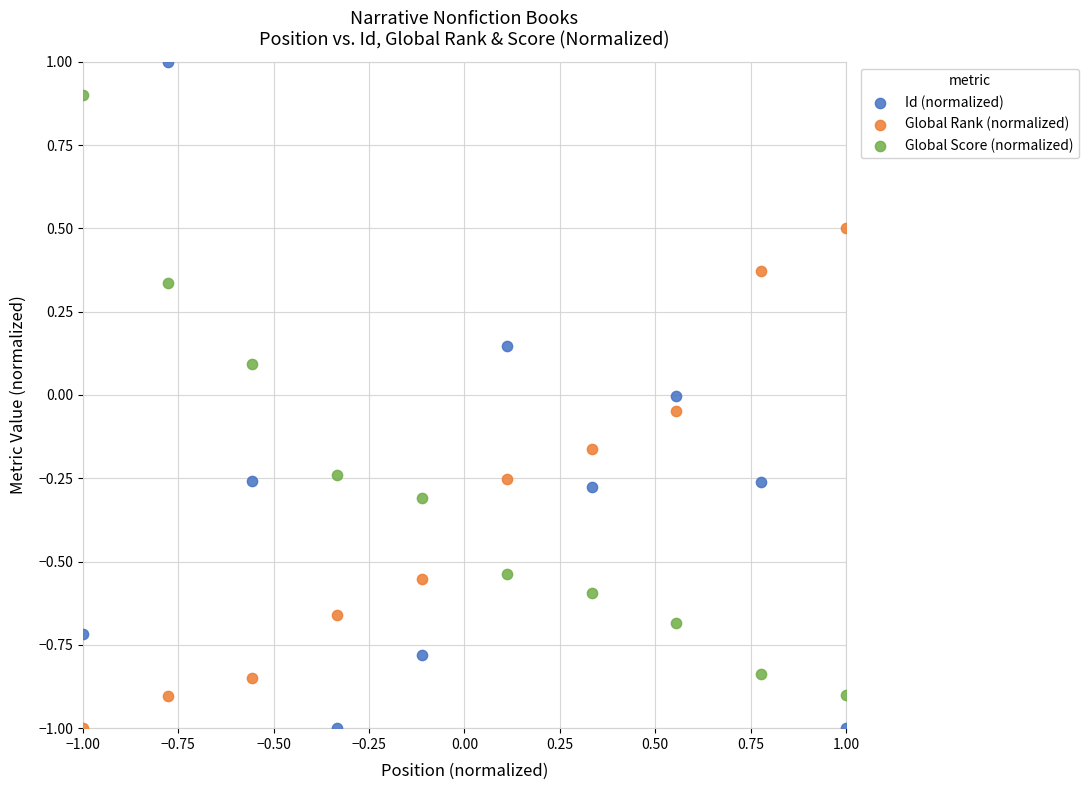

Across all data points, what is the range of Y values (max minus min)?

2.0